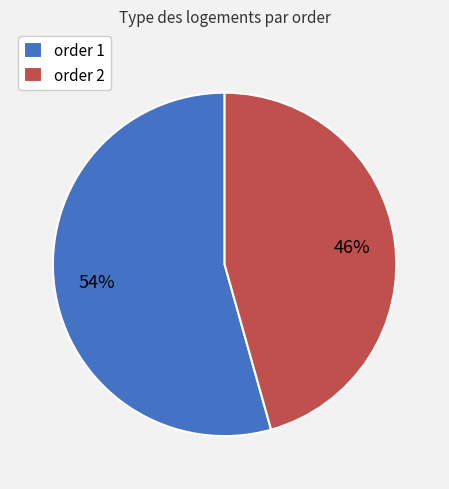

Which slice is the largest?

order 1